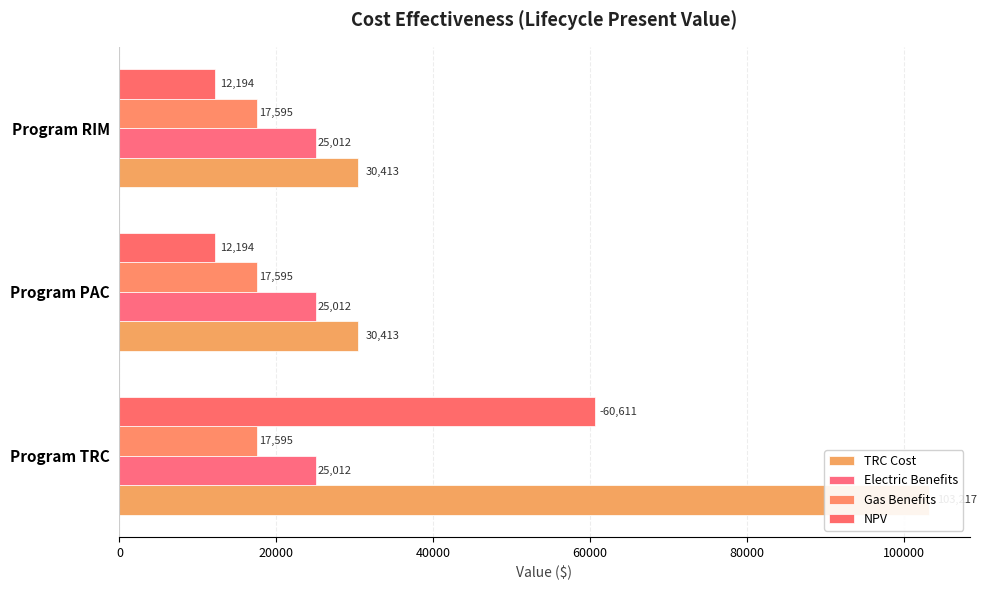

Reading right to left, transcribe all the data shown in this chart.

TRC Cost: 30413.1	30413.1	103217.4
Electric Benefits: 0.2	0.2	0.2
Gas Benefits: 0.2	0.2	0.2
NPV: 12193.7	12193.7	60610.6